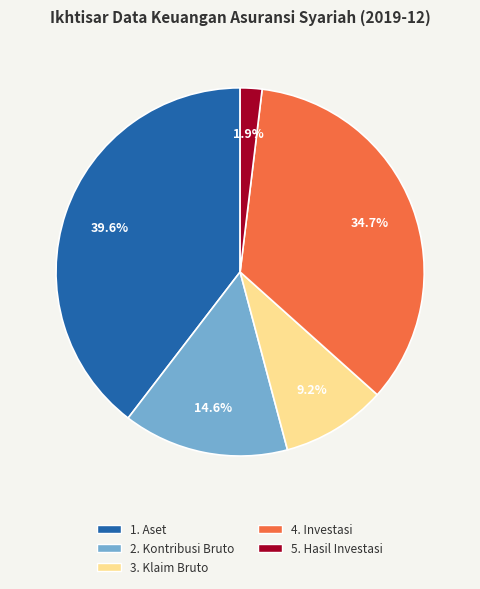

Rank the categories by value from lowest to highest.

5. Hasil Investasi, 3. Klaim Bruto, 2. Kontribusi Bruto, 4. Investasi, 1. Aset